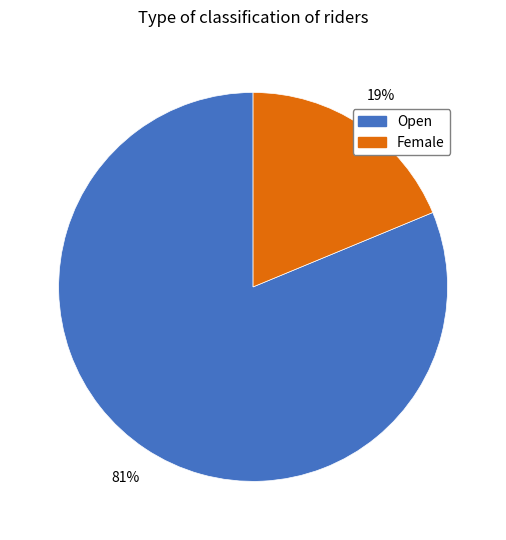

Count the number of slices in the pie.

2